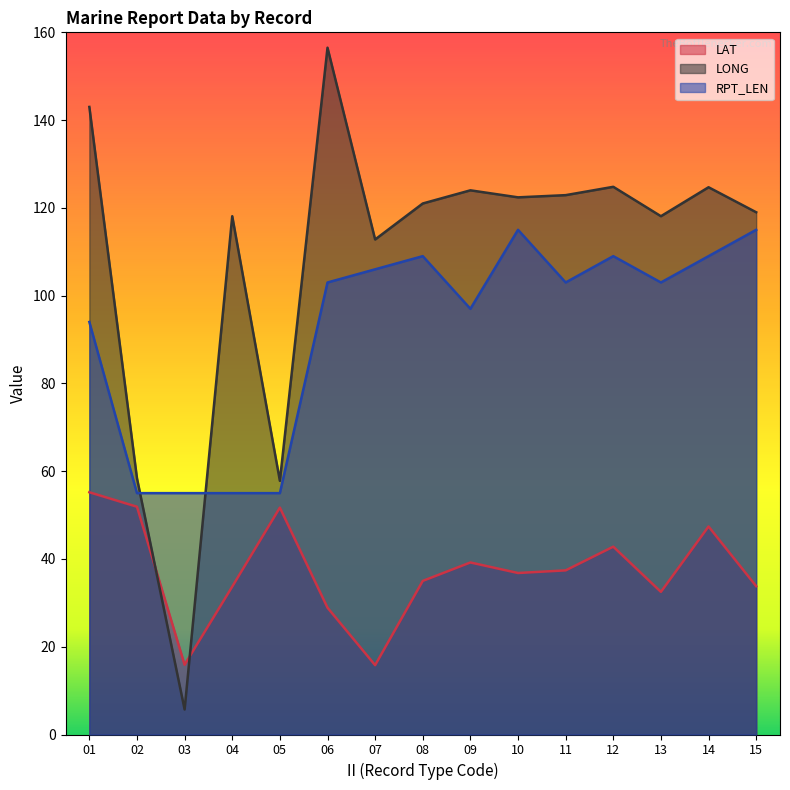

Reading left to right, transcribe all the data shown in this chart.

LAT: 01=55.2	02=51.9	03=15.9	04=33.7	05=51.7	06=28.9	07=15.8	08=35.0	09=39.2	10=36.8	11=37.4	12=42.8	13=32.5	14=47.4	15=33.8
LONG: 01=143.0	02=58.4	03=5.7	04=118.1	05=57.8	06=156.5	07=112.8	08=121.0	09=124.0	10=122.4	11=122.9	12=124.8	13=118.1	14=124.7	15=119.0
RPT_LEN: 01=94.0	02=55.0	03=55.0	04=55.0	05=55.0	06=103.0	07=106.0	08=109.0	09=97.0	10=115.0	11=103.0	12=109.0	13=103.0	14=109.0	15=115.0